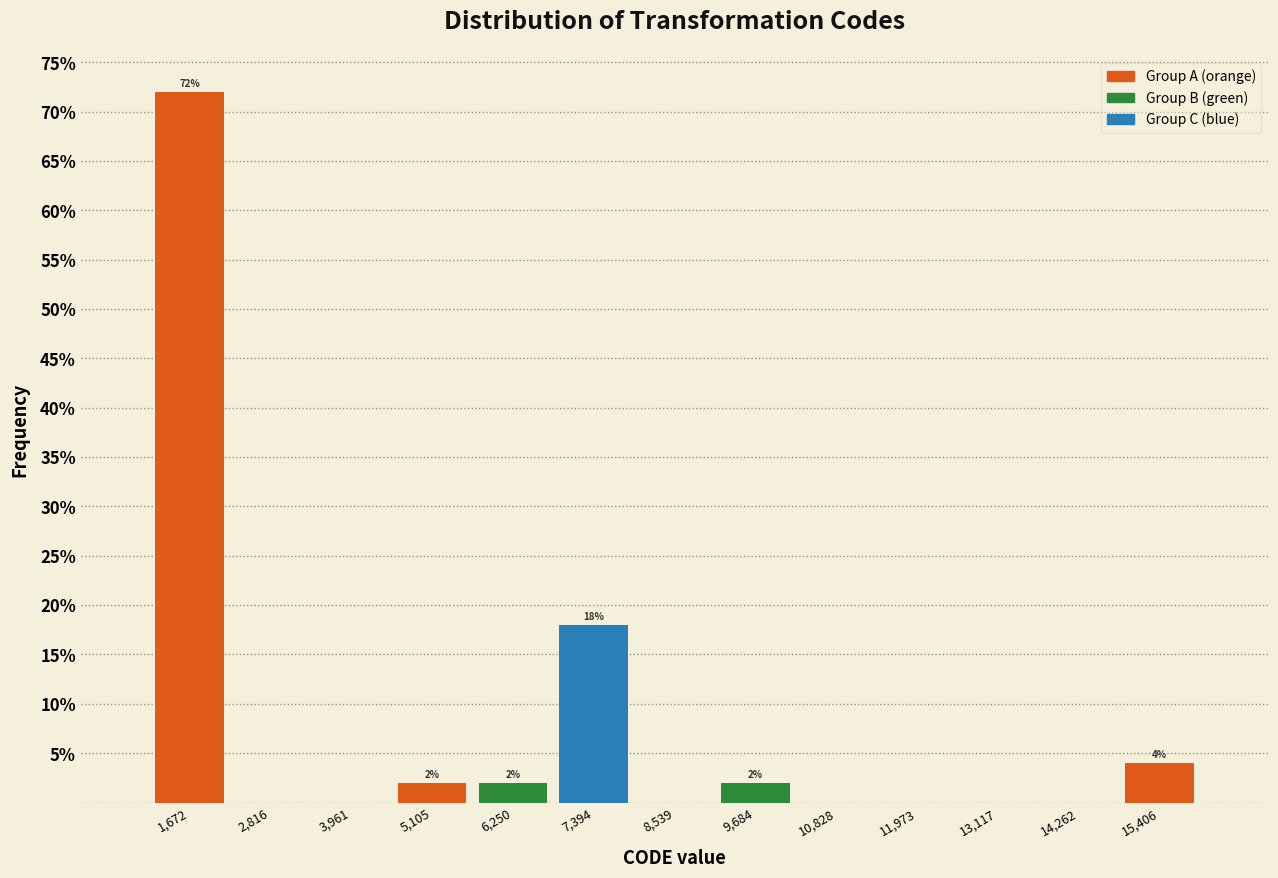

Over which range of the x-axis is the bar tallest?

1200 to 2200